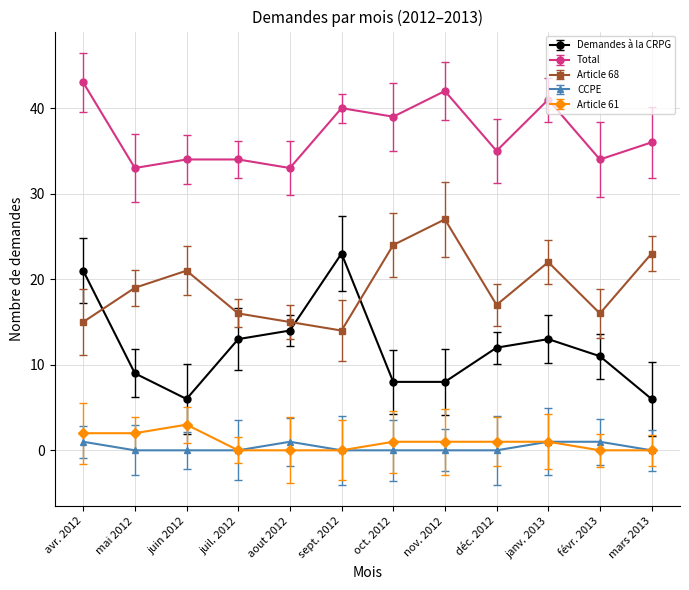

What are all the series names shown in the legend?

Demandes à la CRPG, Total, Article 68, CCPE, Article 61